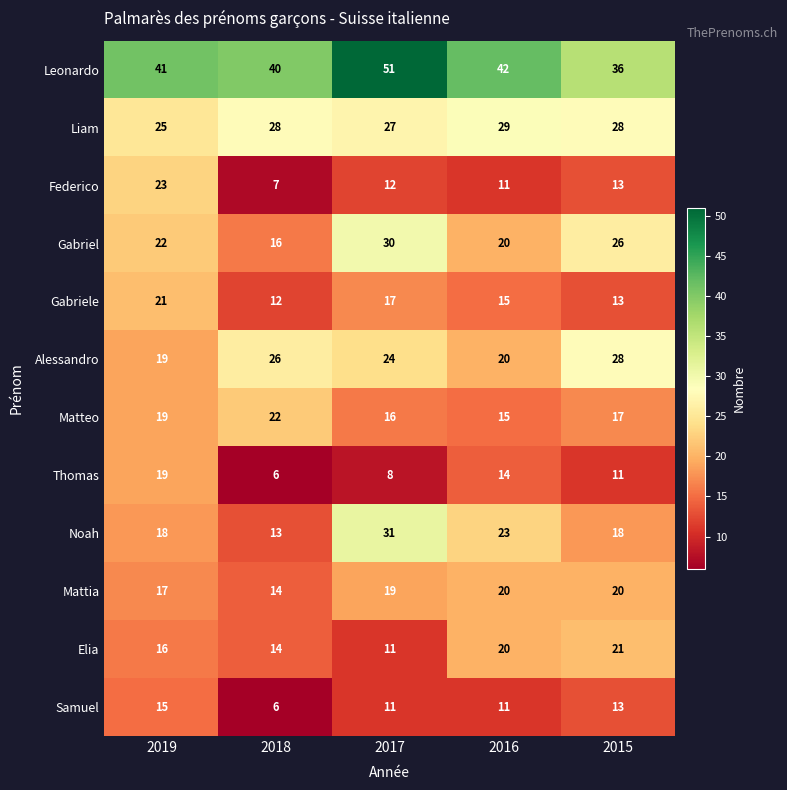

Is it true that Federico equals 11 at 2016?

True